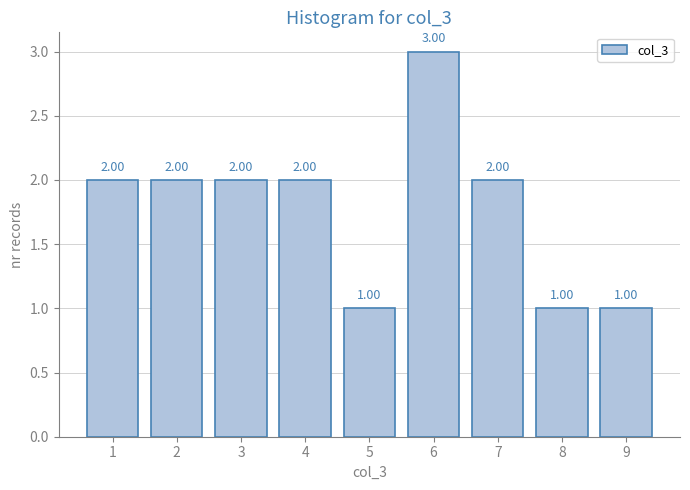

Approximately how many times larger is the value at 1 compared to 8?

2.0